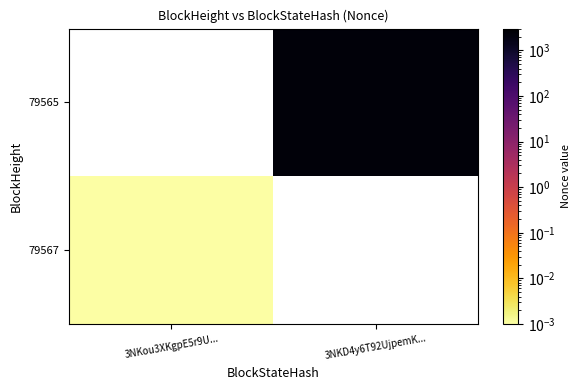

Rank the series by their average value, from lowest to highest.

79567, 79565